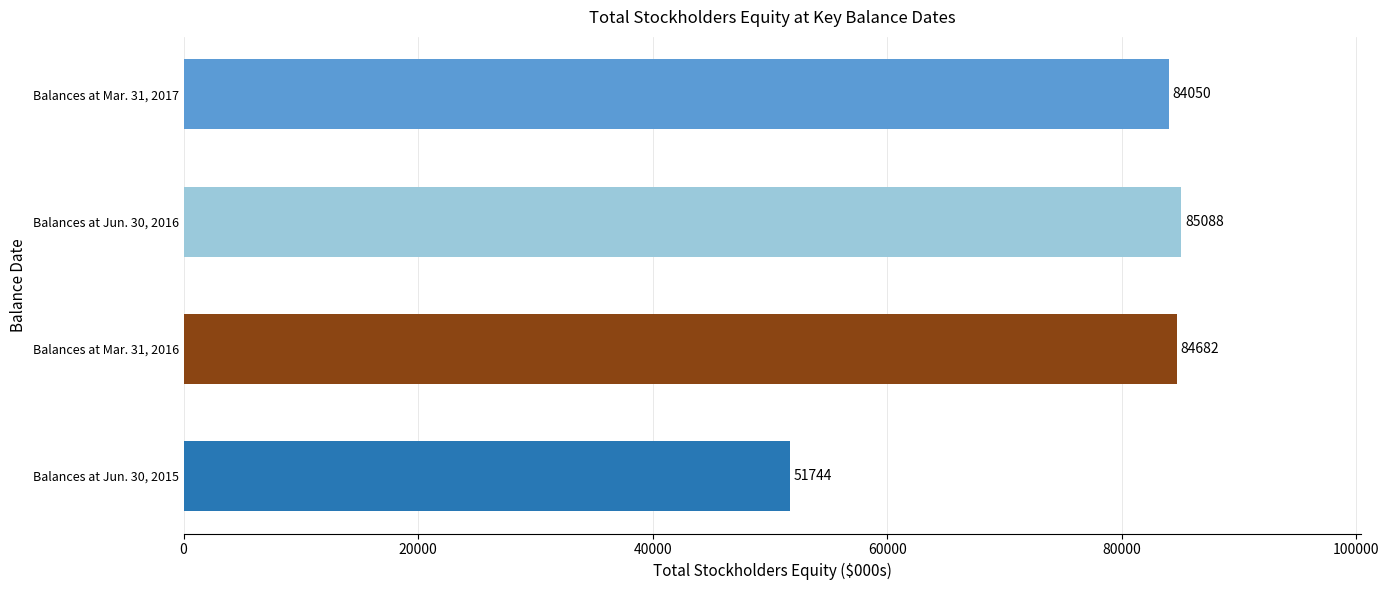

At which category does the chart reach its peak across all series?

Balances at Jun. 30, 2016